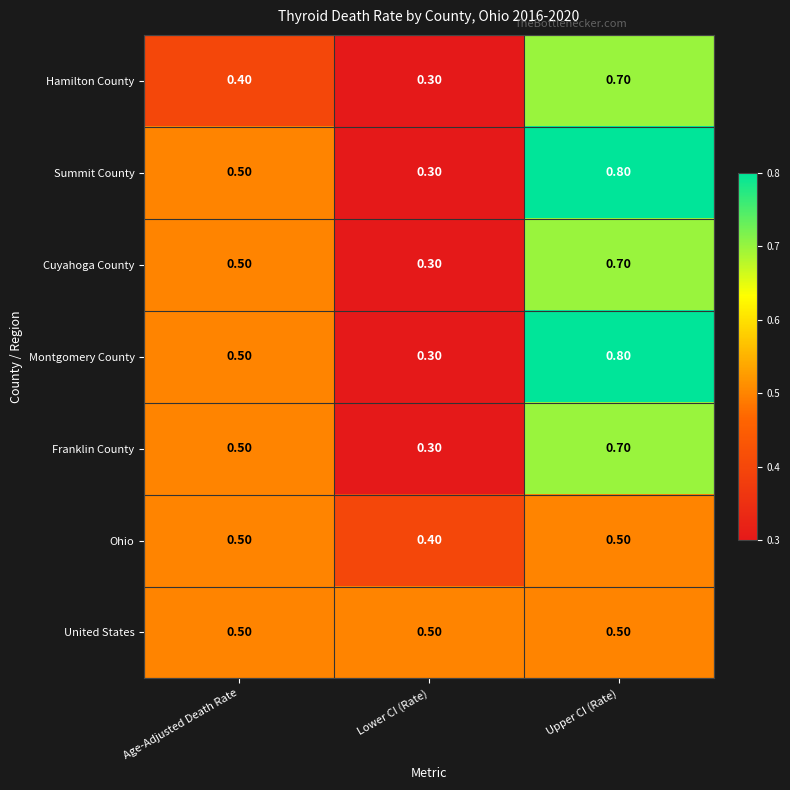

At which category is the sum across all series the highest?

Upper CI (Rate)